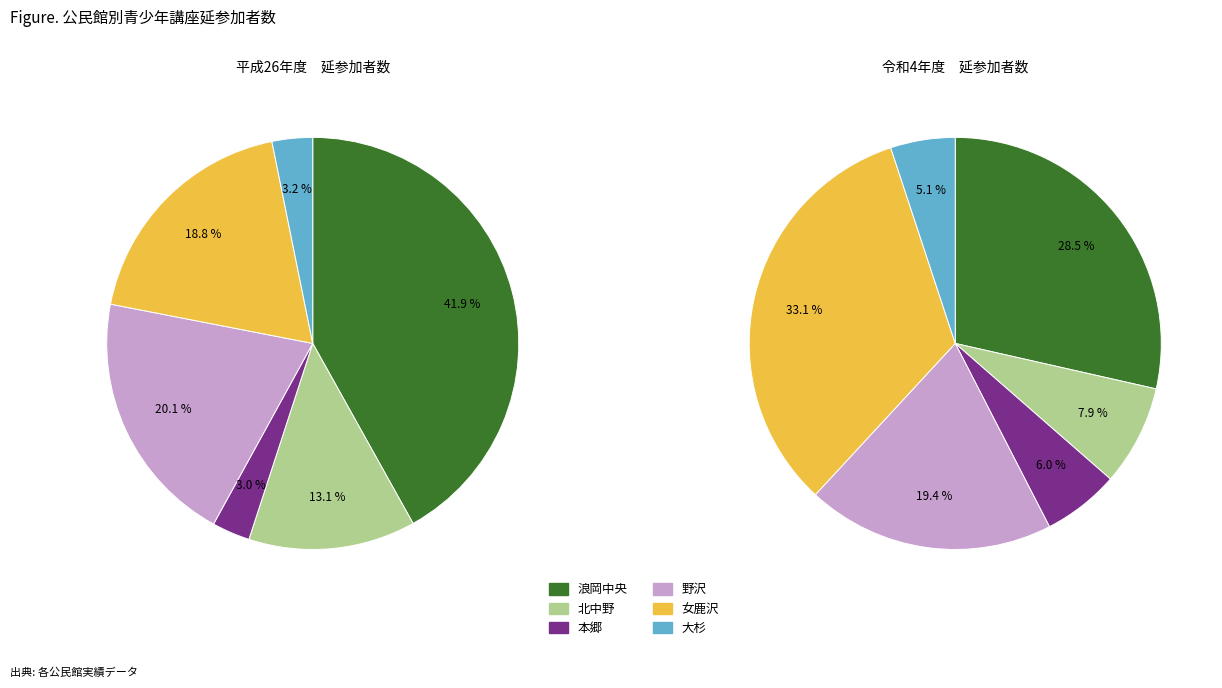

Which category has the biggest portion of the pie?

浪岡中央